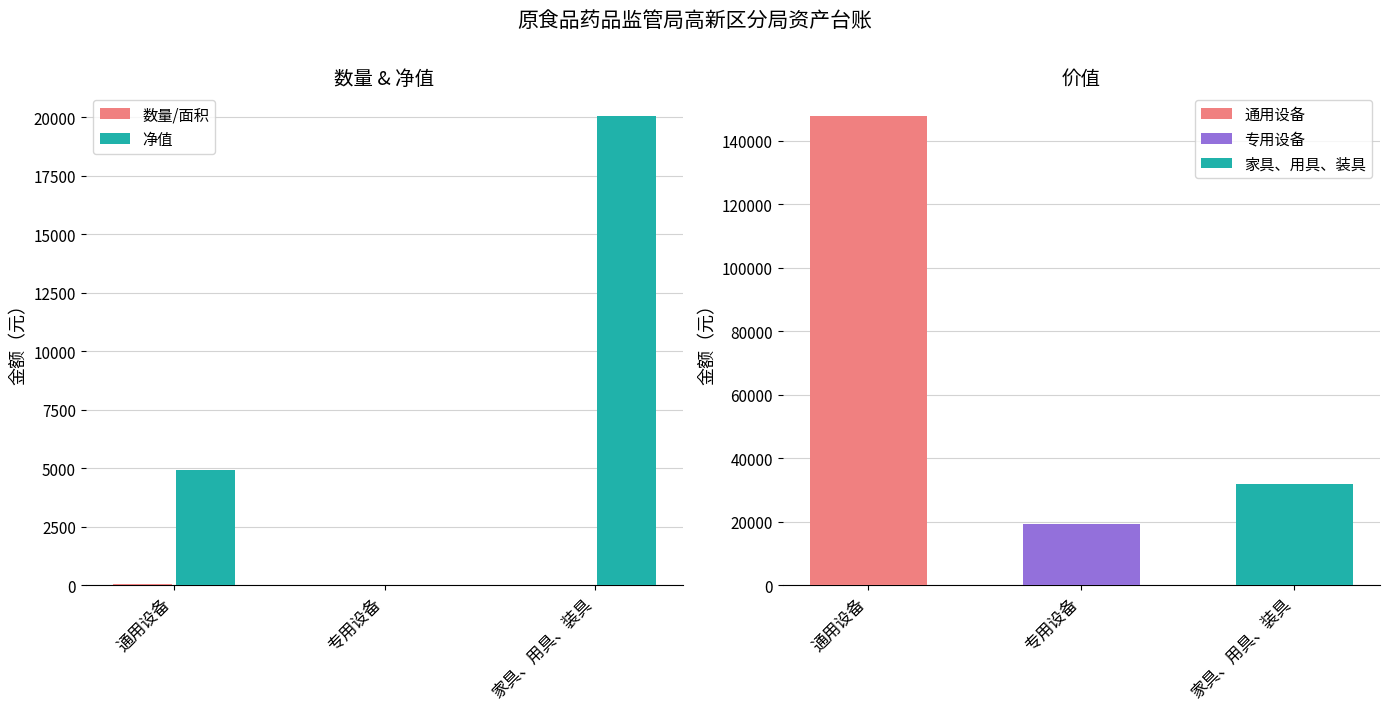

What is the maximum value for 净值?

20067.0